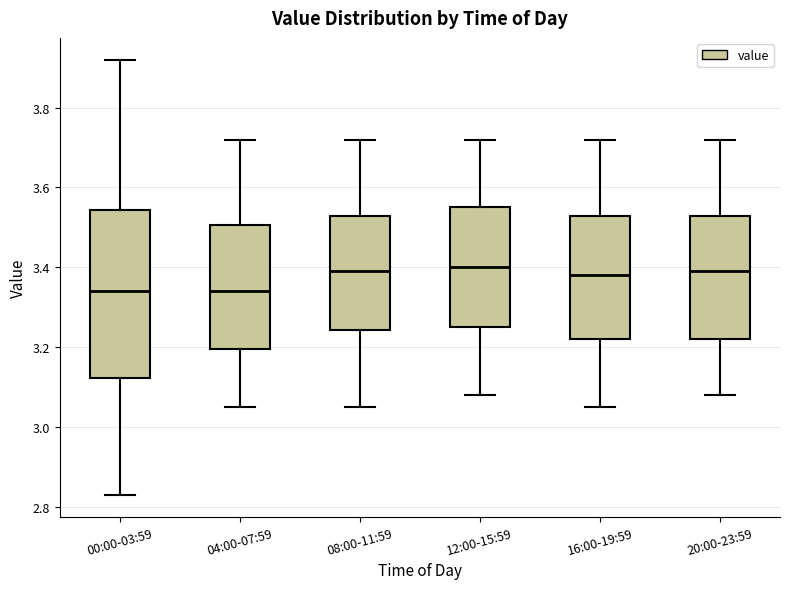

Where is the upper edge of the box for 00:00-03:59 on the y-axis? The values are not printed on the chart, so give them approximately, as read against the axis.

3.54